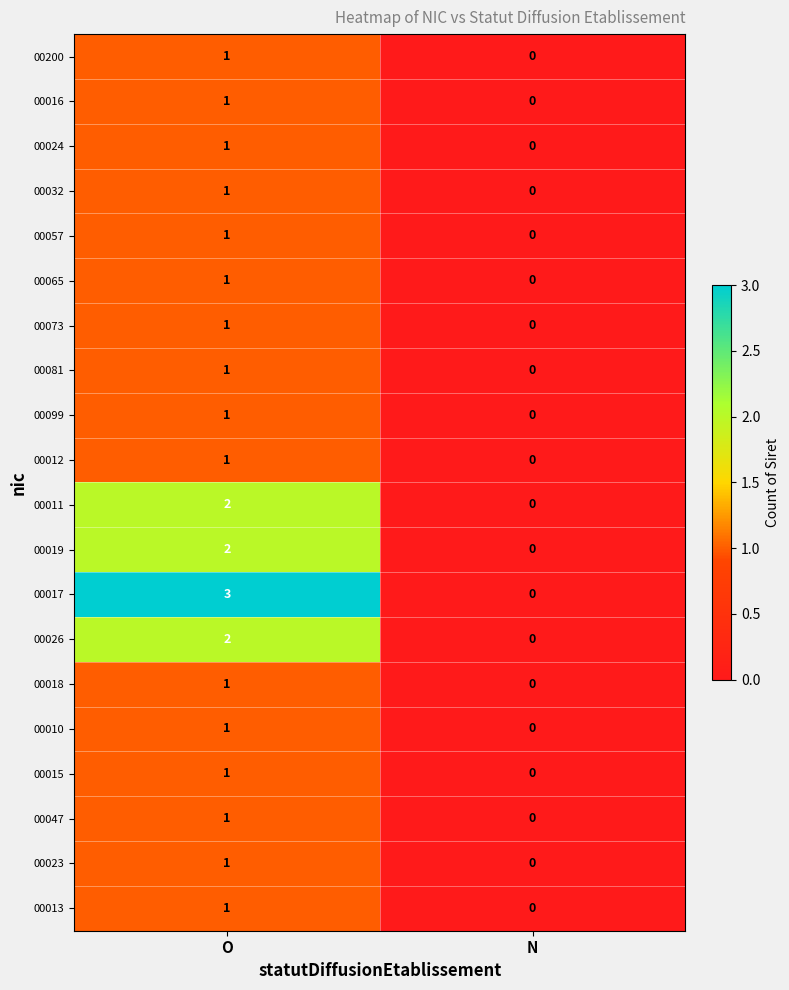

At which label is 00065 closest to 0?

N